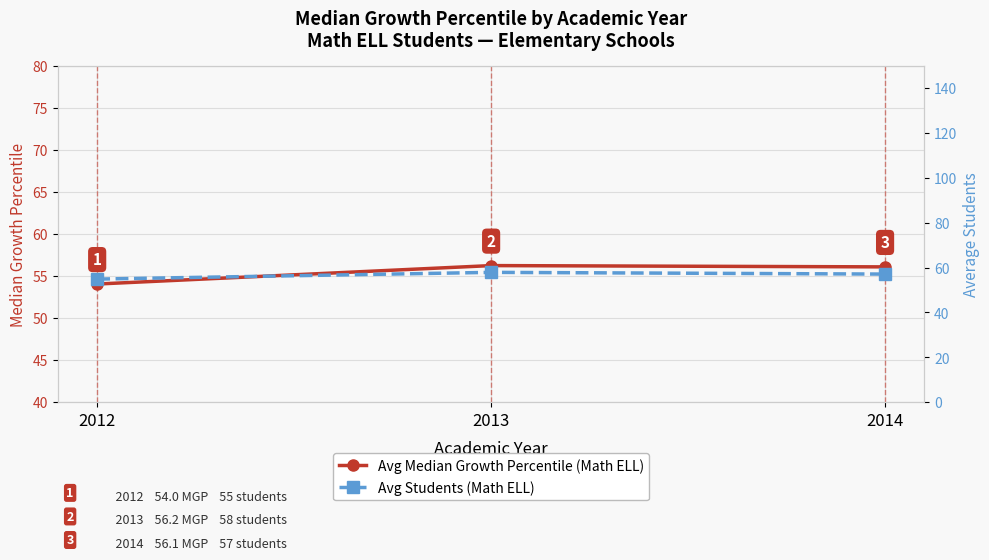

The value of Avg Median Growth Percentile (Math ELL) at 2012 is 54.0. True or false?

True